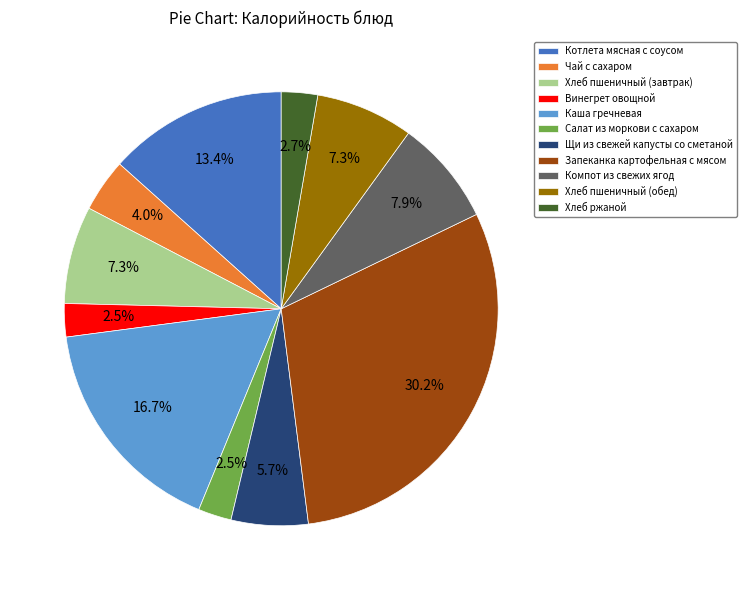

Is it true that Запеканка картофельная с мясом is 30% of the pie?

True